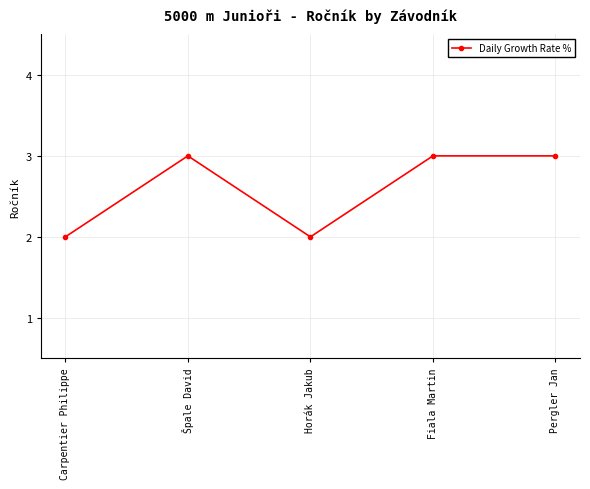

What is the greatest value displayed?

3